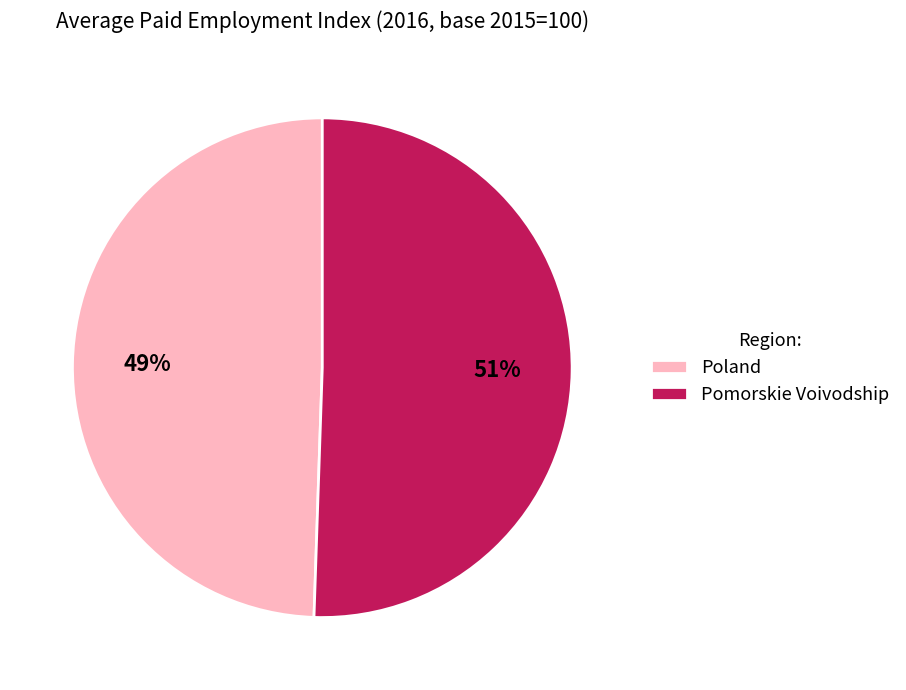

Which category has the smallest portion of the pie?

Poland